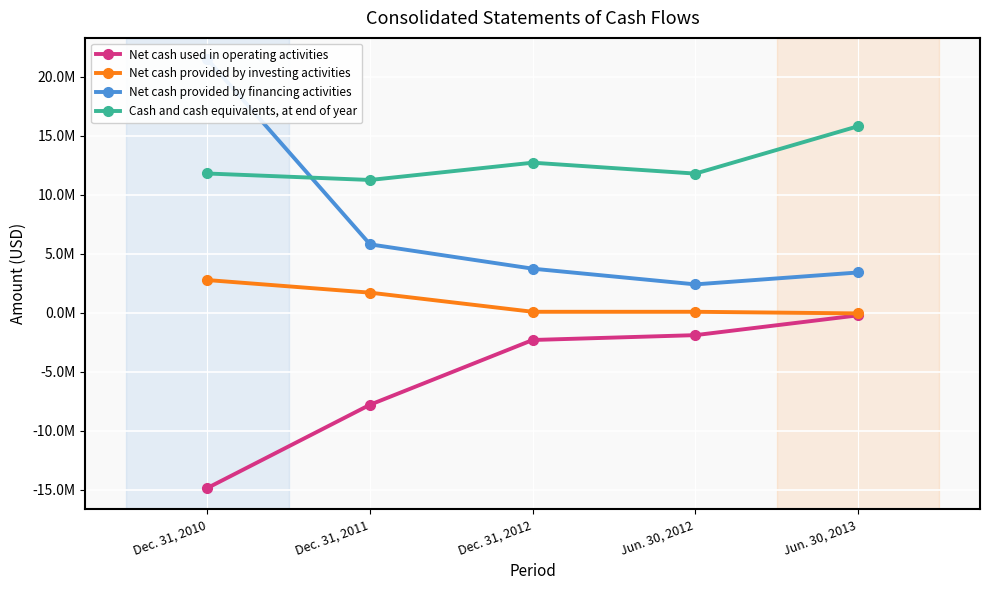

The Net cash provided by financing activities series shows 3720071 at Dec. 31, 2012. True or false?

True